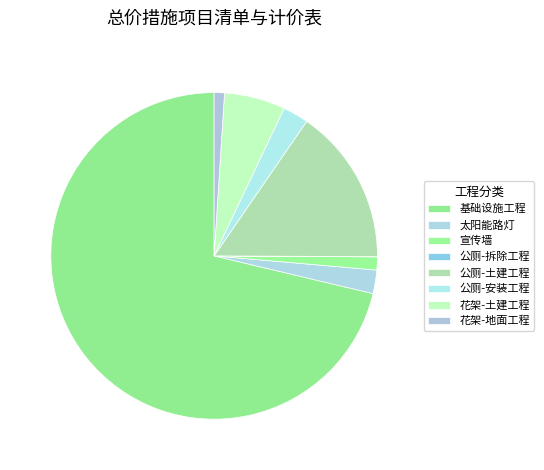

Which slice represents more than half of the pie?

基础设施工程